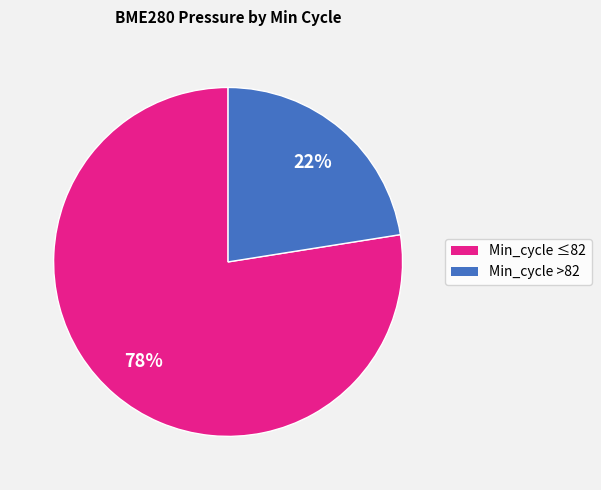

To the nearest percent, what is the average slice percentage?

50%